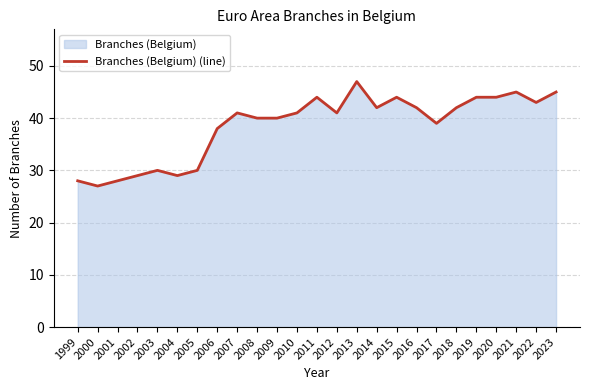

What is the approximate value at 2013?

47